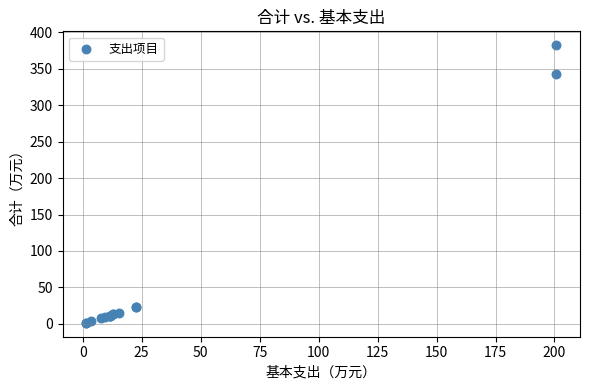

What Y value in the scatter plot is closest to 191?

342.3